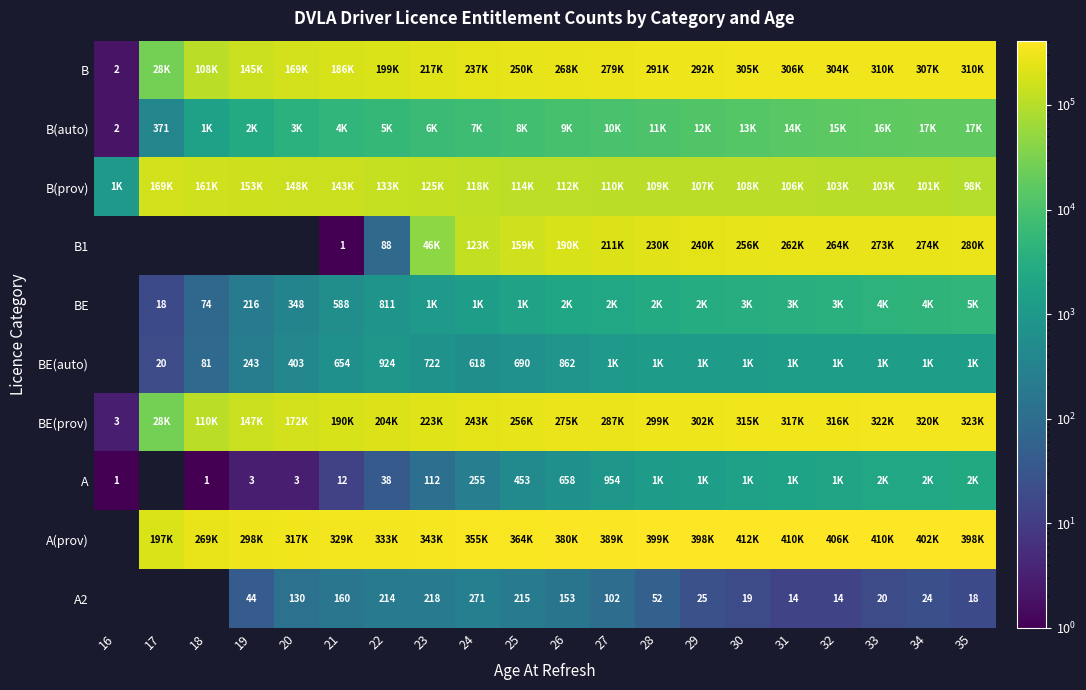

The A2 series shows 384 at 22. True or false?

False